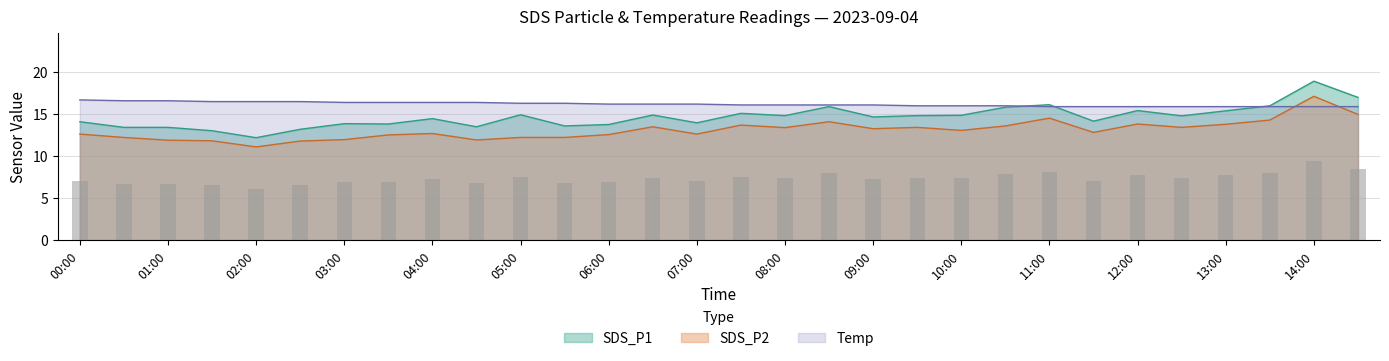

How many values in the SDS_P1 series exceed 14?

19